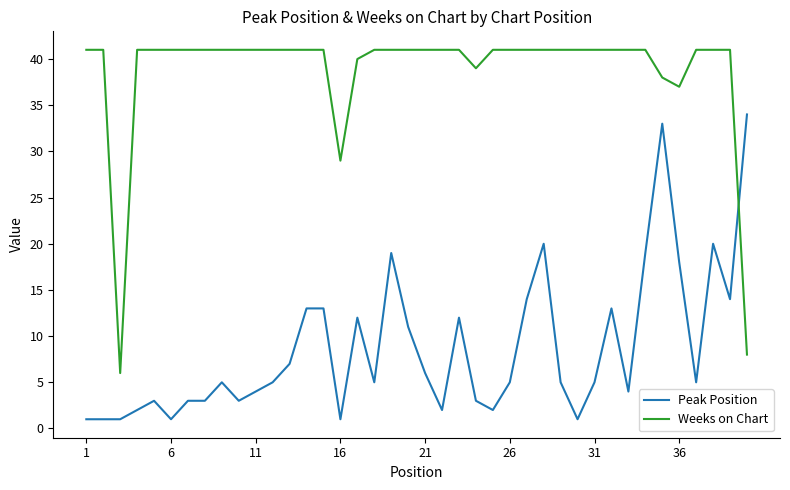

Which series has the largest total across all categories?

Weeks on Chart